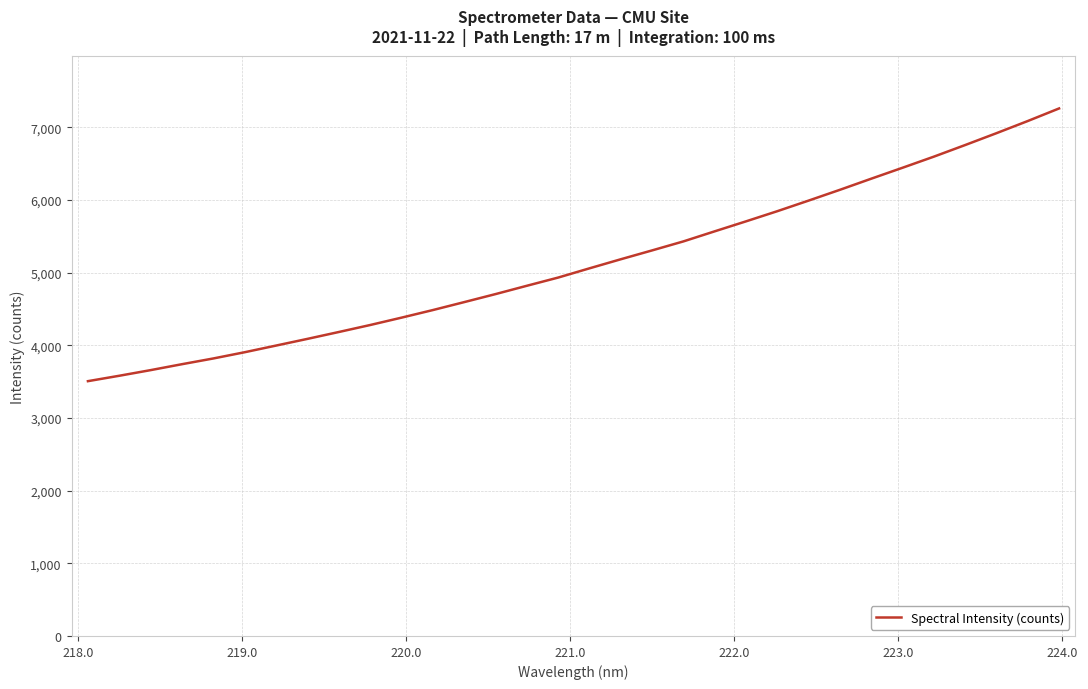

What is the smallest value displayed?

3507.3